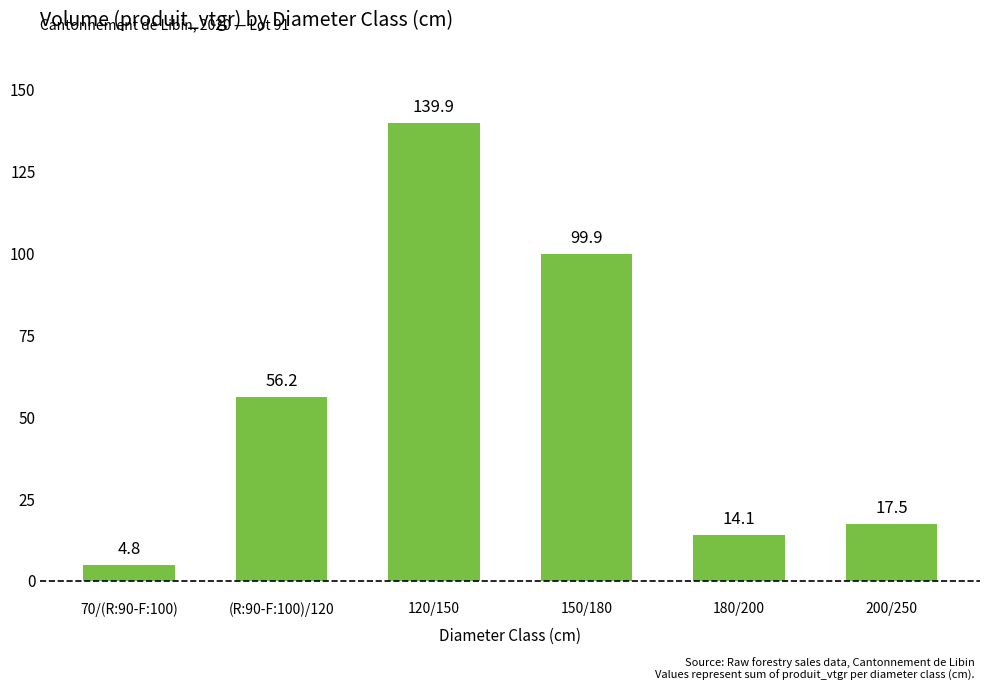

Rank the categories by value from highest to lowest.

120/150, 150/180, (R:90-F:100)/120, 200/250, 180/200, 70/(R:90-F:100)